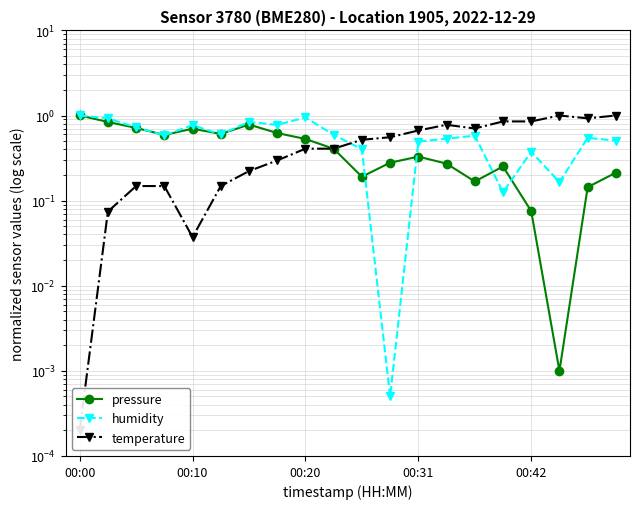

Which category has the highest value in the pressure series?

00:00